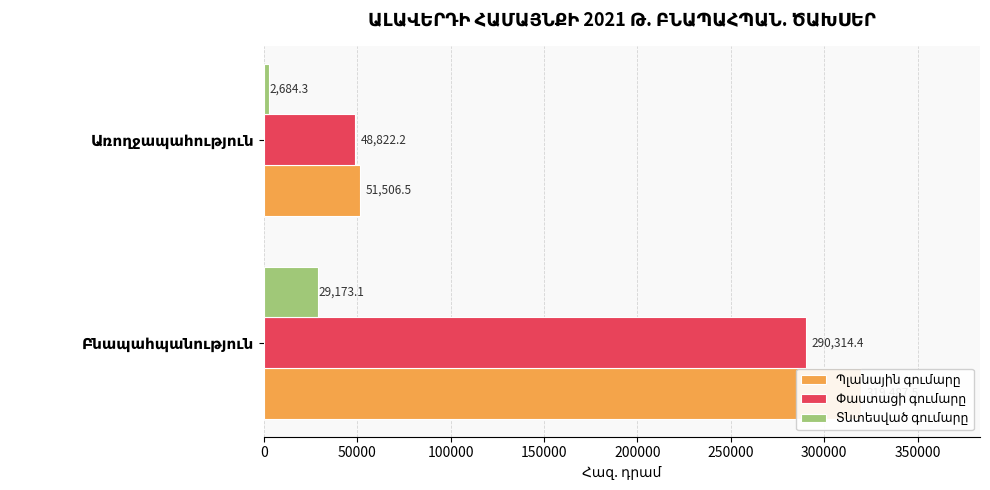

Is the value of Տնտեսված գումարը at Բնապահպանություն greater than the value of Պլանային գումարը at Առողջապահություն?

No